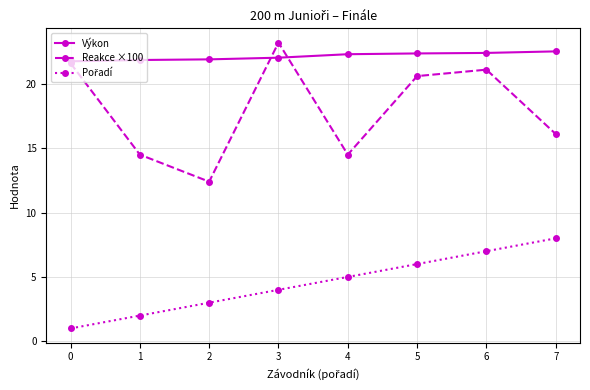

What is the total value across all series at 4?

41.8